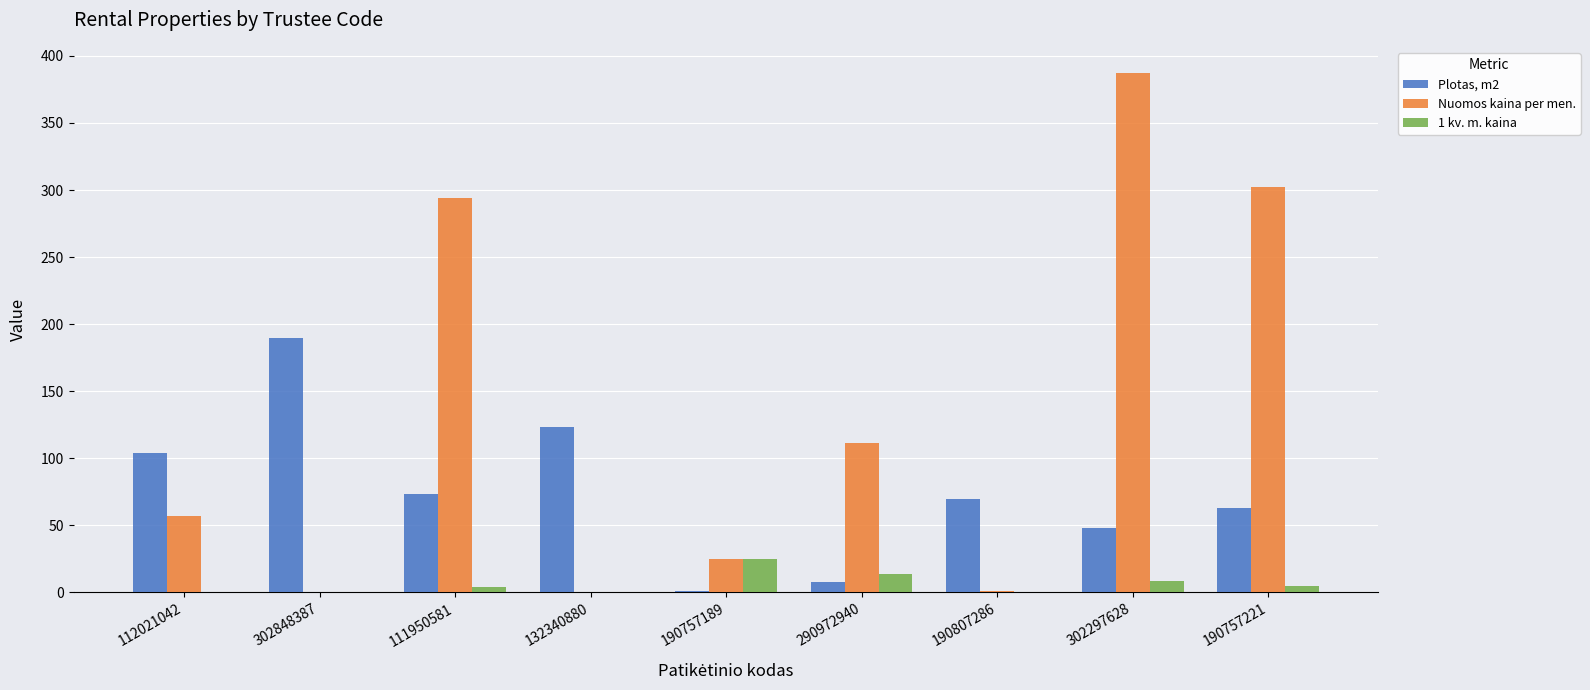

Count the number of categories in the chart.

9